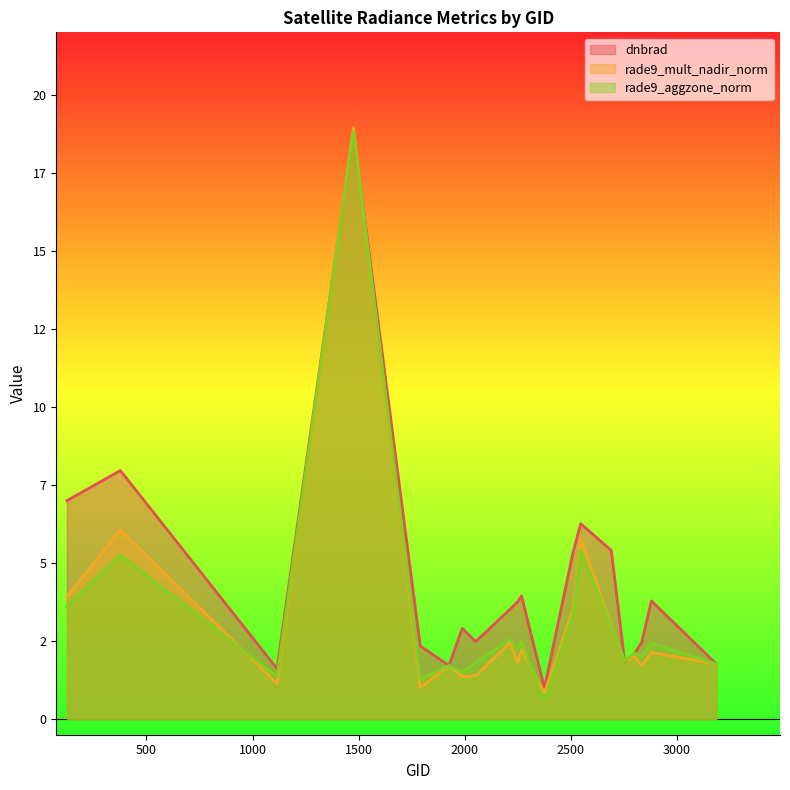

How many categories are shown in the chart?

20